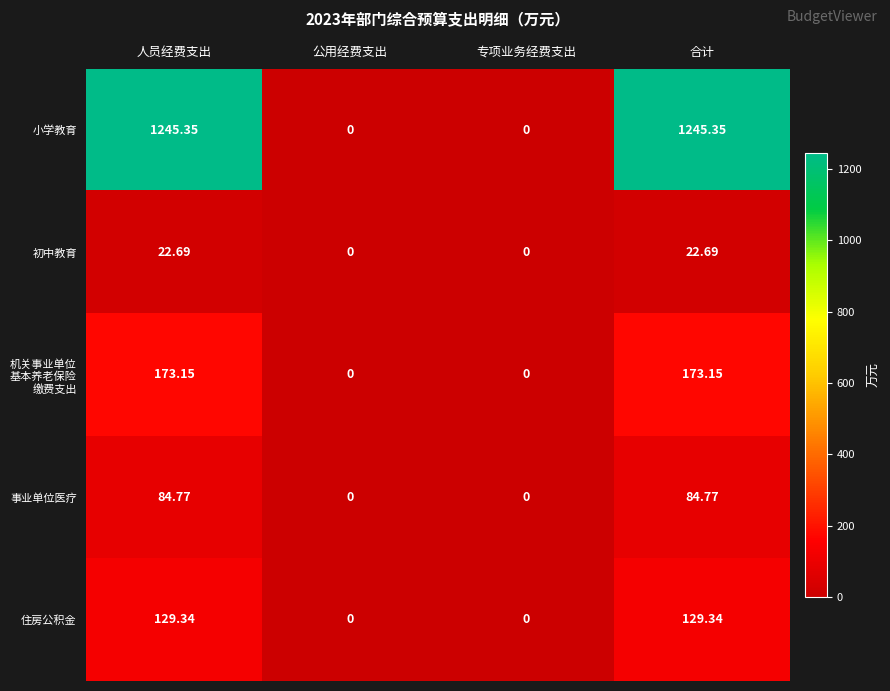

At which label does 住房公积金 first exceed 129?

人员经费支出